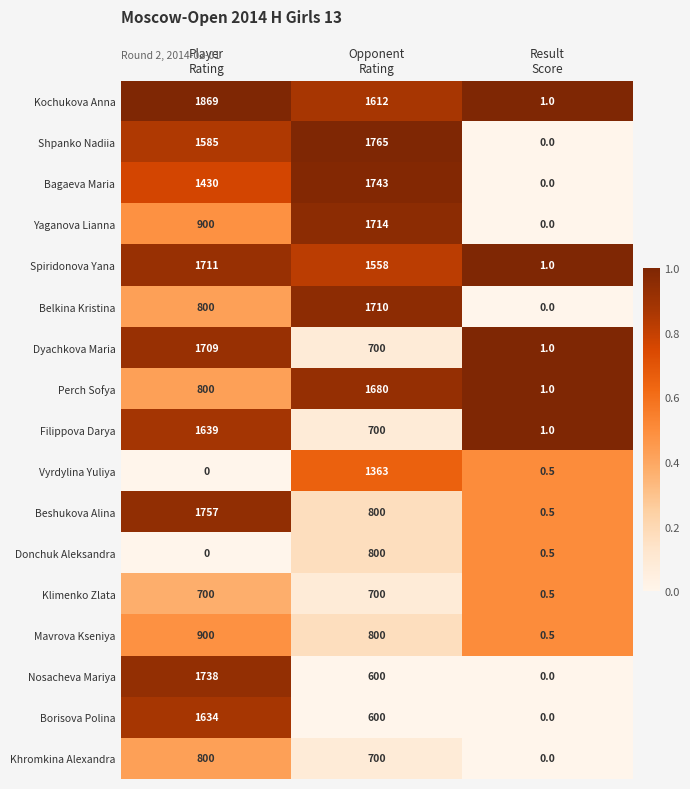

What is the average value of the Mavrova Kseniya series?

566.8